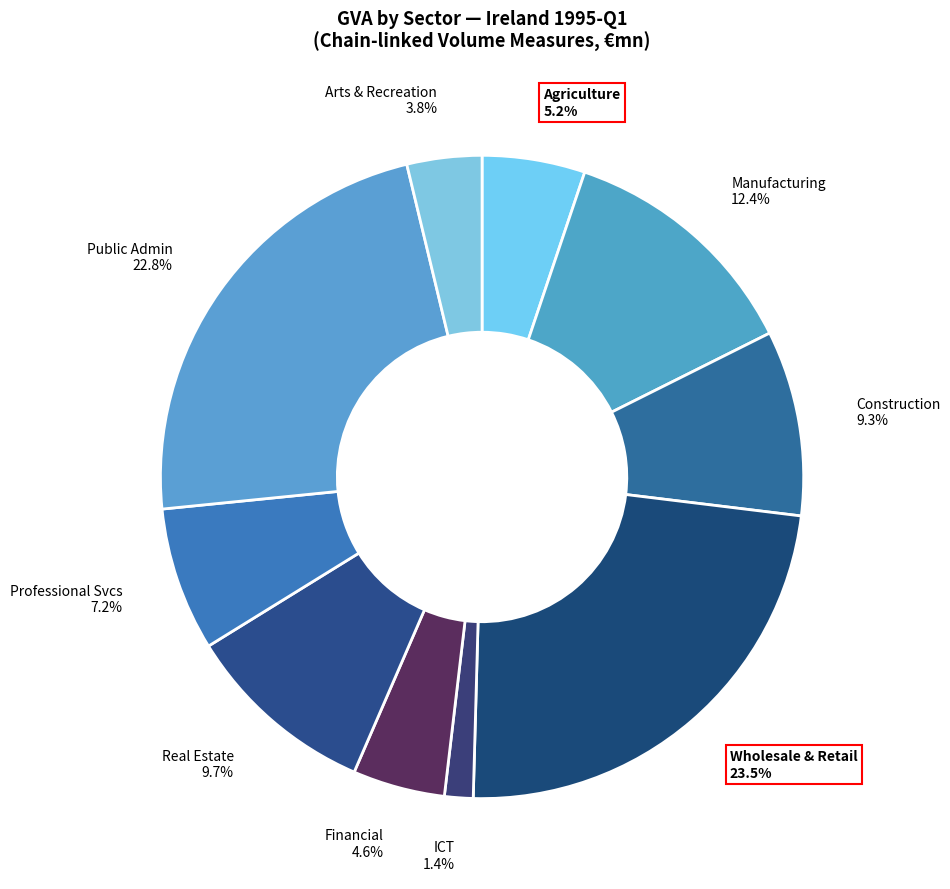

Approximately how many times larger is the value at Financial compared to Construction?

0.5